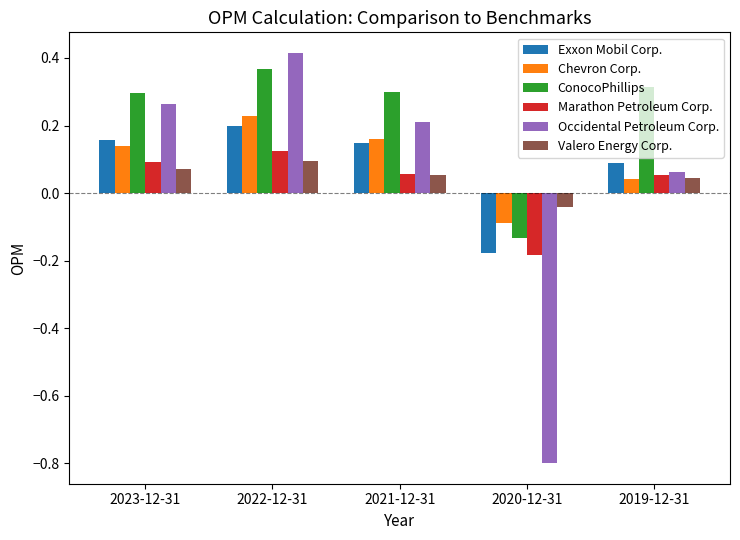

Is the value of ConocoPhillips at 2020-12-31 greater than the value of Chevron Corp. at 2019-12-31?

No